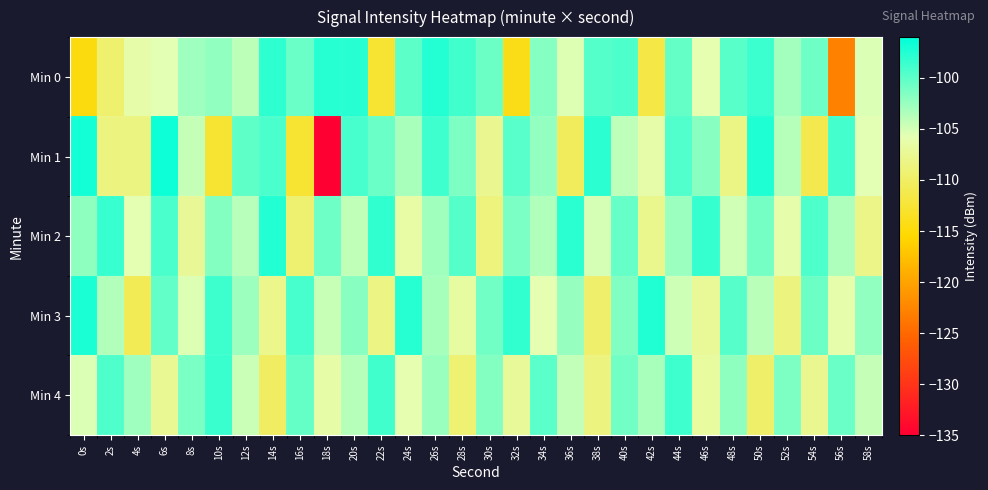

What is the greatest value displayed?

-96.5